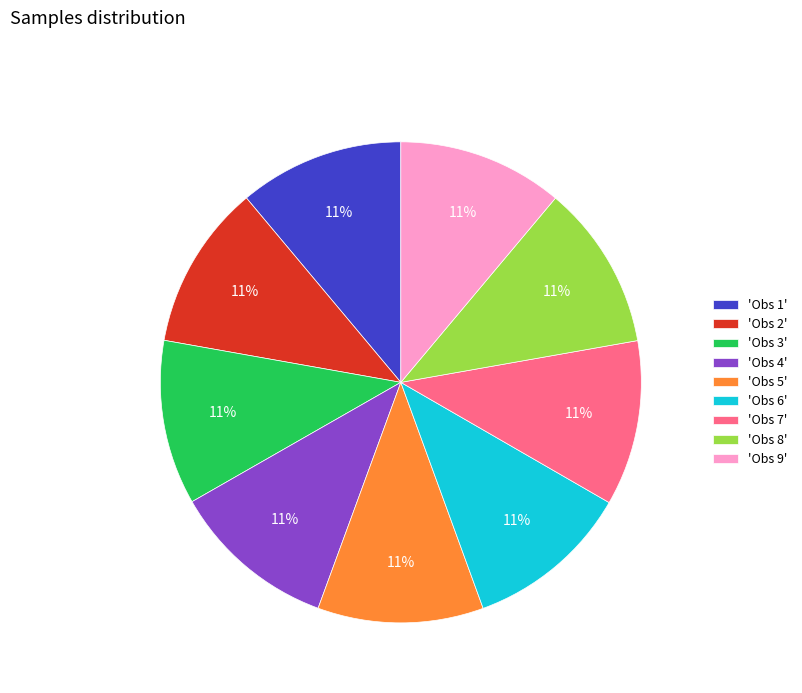

Does 'Obs 1' account for over 50% of the chart?

No